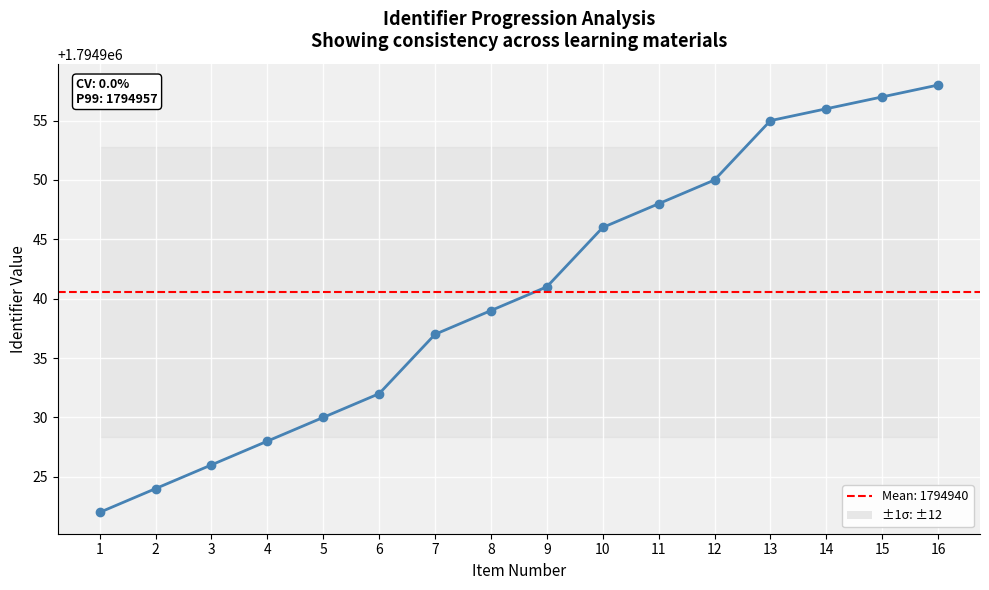

At which category does the chart reach its peak across all series?

16